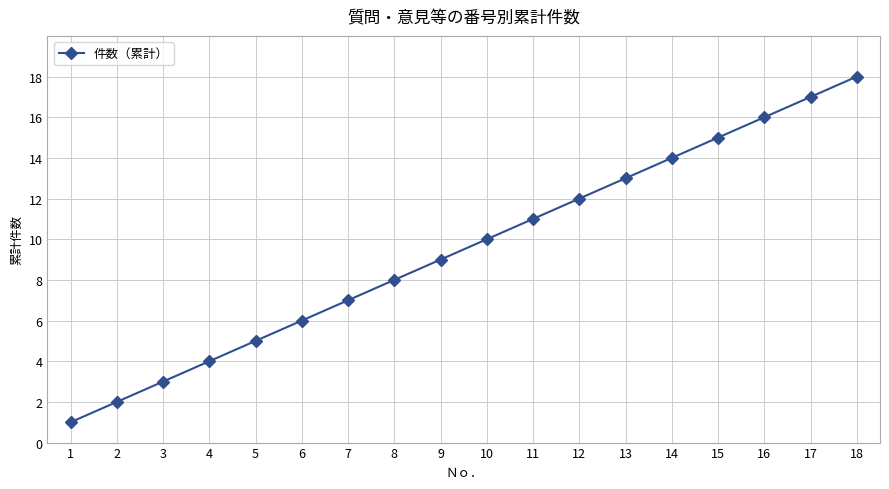

True or false: the data shows 7 at 7.

True